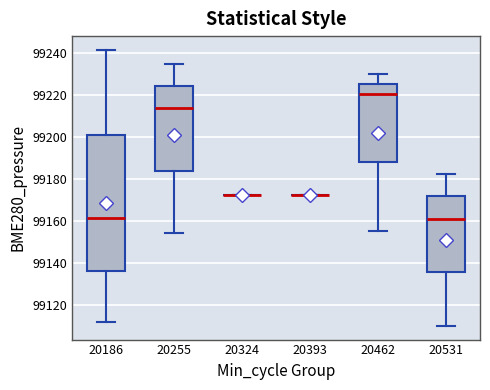

Comparing the boxes themselves (not the whiskers), which one is the tallest?

20186